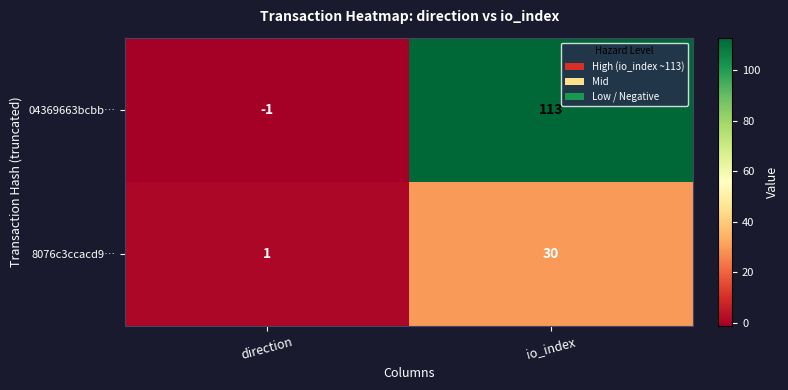

What is the difference between the 04369663bcbb… values at direction and io_index?

114